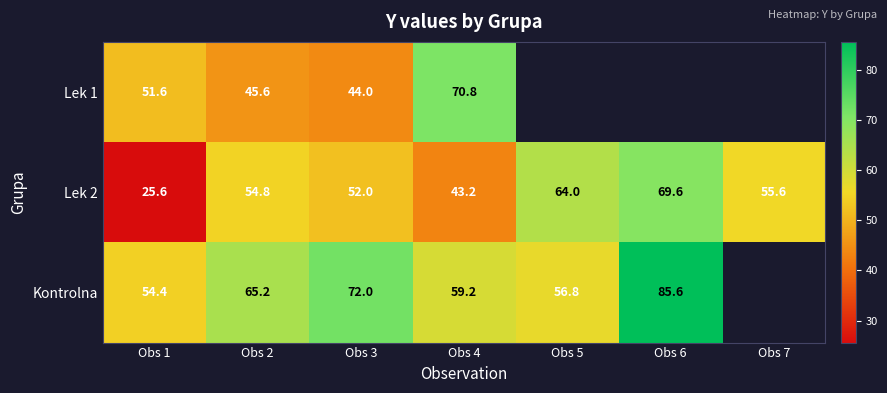

Read the Lek 2 value at Obs 4.

43.2